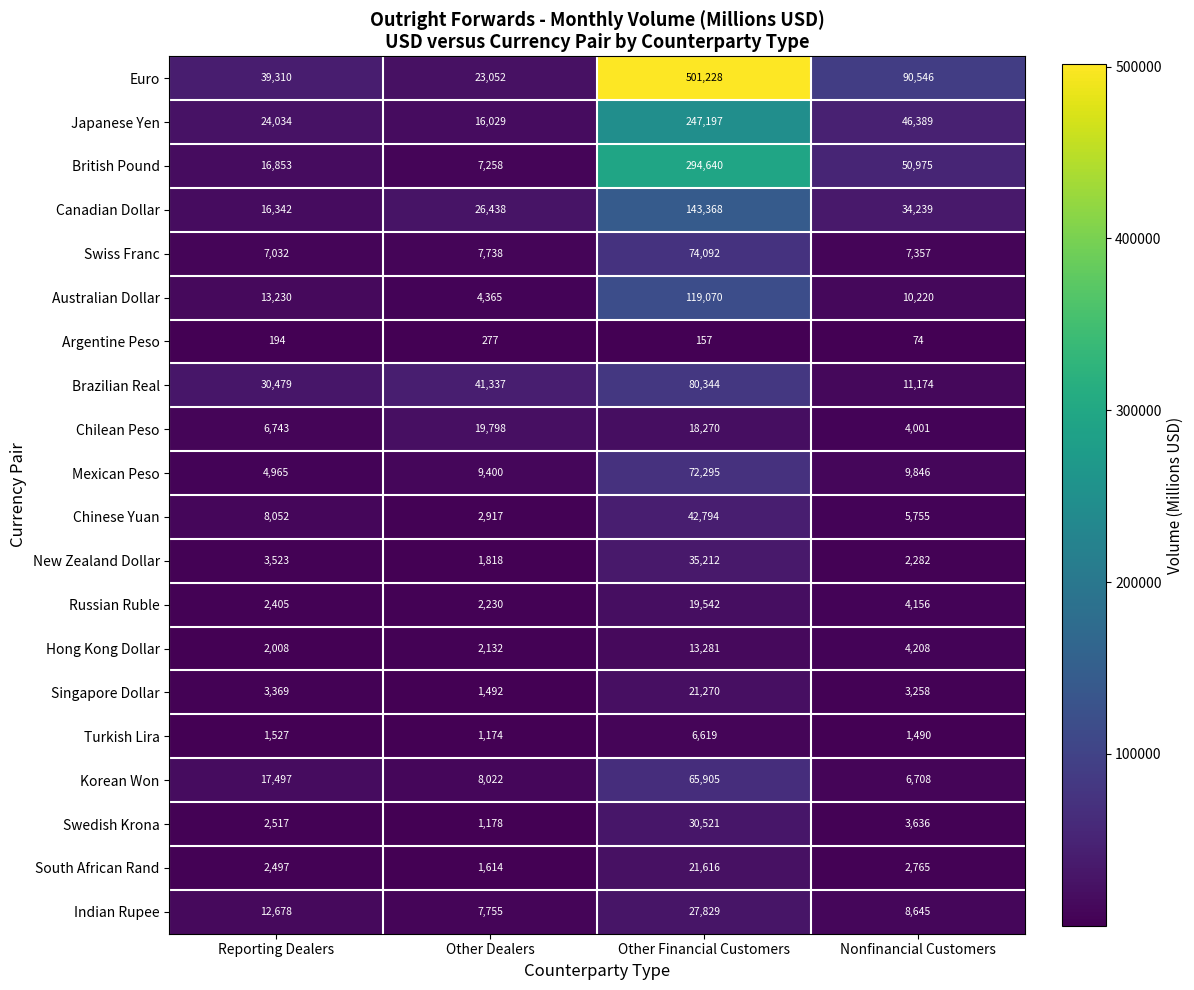

Count the number of categories in the chart.

4